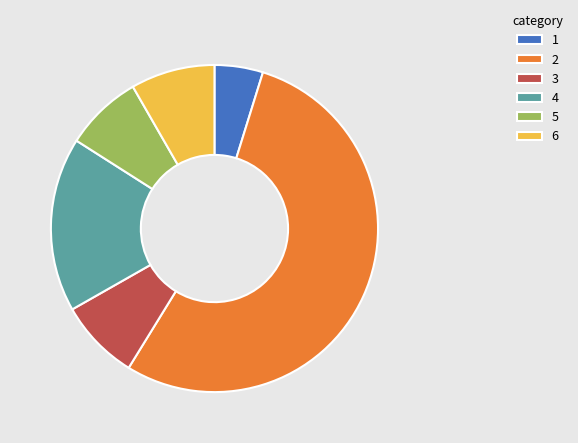

Which has a higher value, 1 or 6?

6